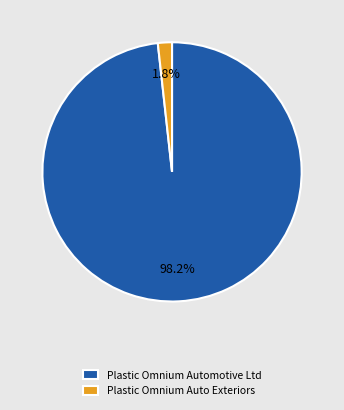

Which category has the biggest portion of the pie?

Plastic Omnium Automotive Ltd